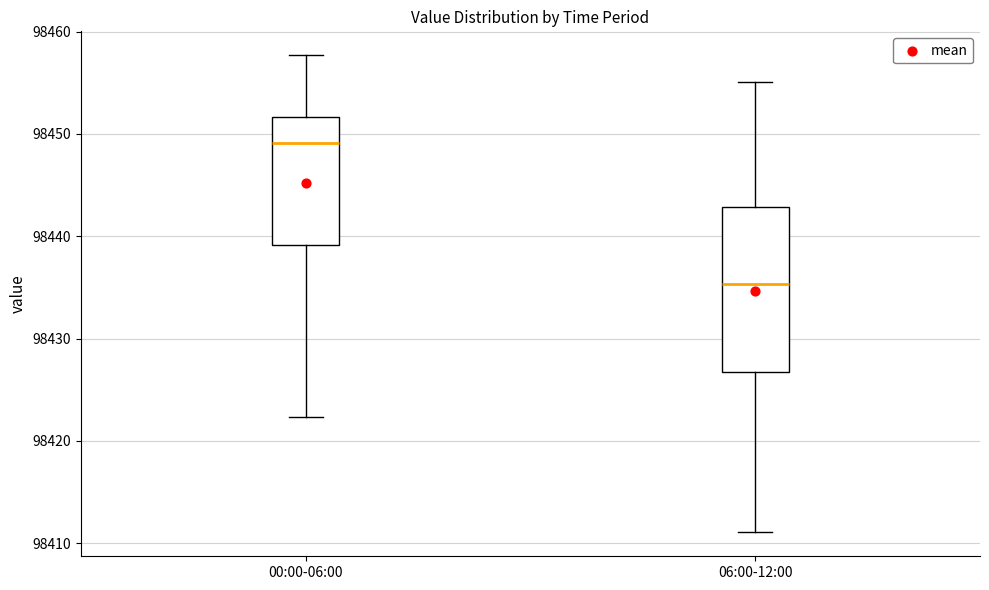

Reading left to right, transcribe this box plot: for each box, give where its median line is, the range the box spans, and where its two whiskers end, as read against the y-axis. The values are not printed on the chart, so give them approximately, as read against the axis.

00:00-06:00: median 98449, box 98439 to 98452, whiskers 98422 to 98458
06:00-12:00: median 98435, box 98427 to 98443, whiskers 98411 to 98455